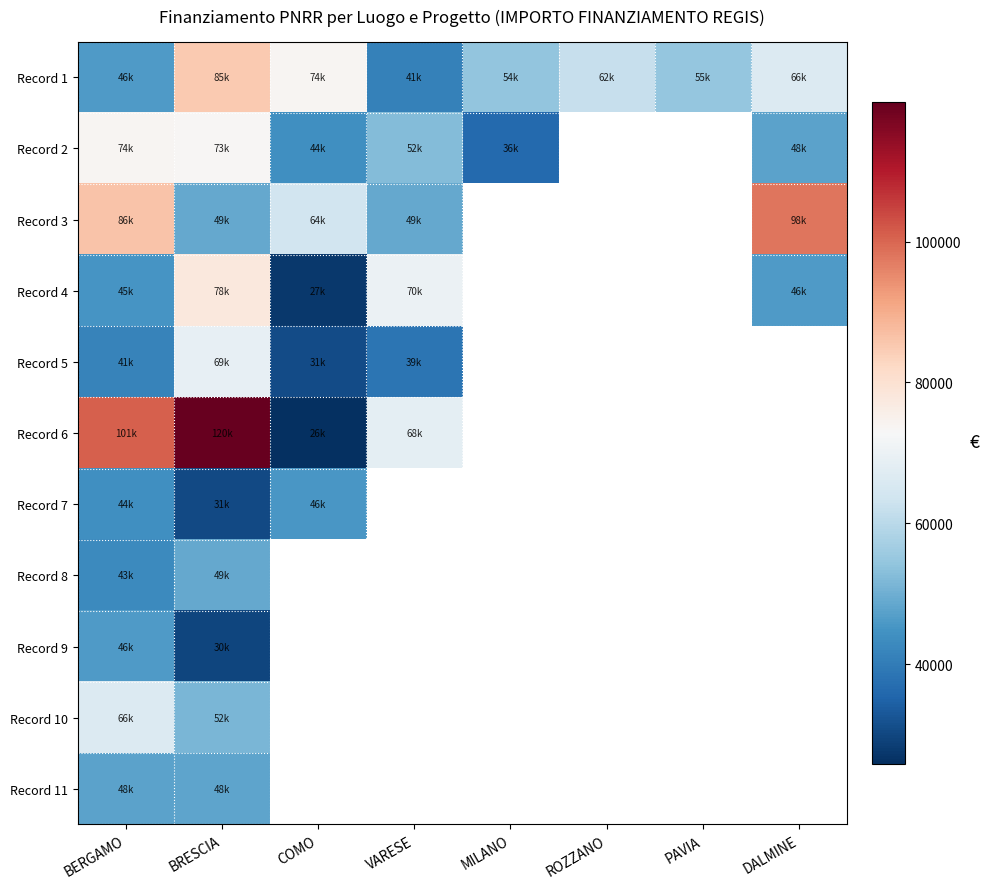

The value of Record 4 at VARESE is 70077.9. True or false?

True